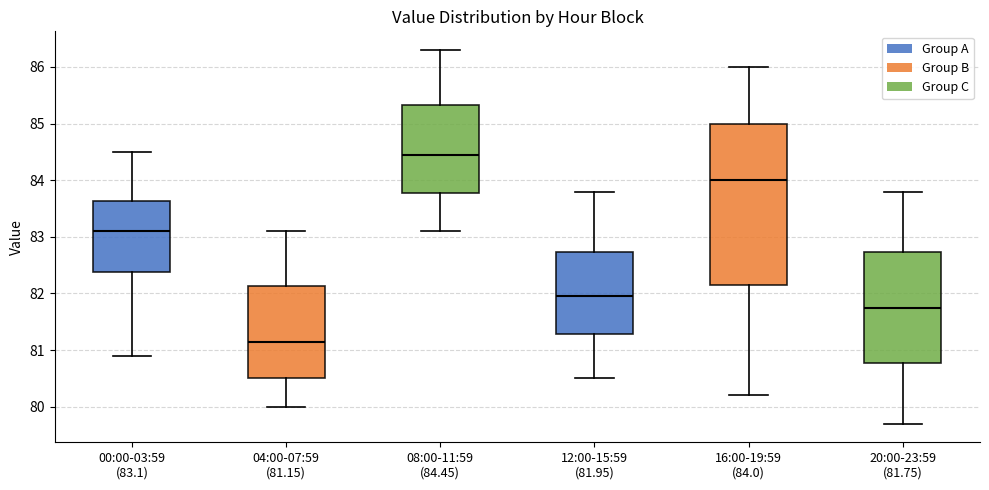

Reading left to right, transcribe this box plot: for each box, give where its median line is, the range the box spans, and where its two whiskers end, as read against the y-axis. The values are not printed on the chart, so give them approximately, as read against the axis.

00:00-03:59 (83.1): median 83.1, box 82.4 to 83.6, whiskers 80.9 to 84.5
04:00-07:59 (81.15): median 81.2, box 80.5 to 82.1, whiskers 80.0 to 83.1
08:00-11:59 (84.45): median 84.5, box 83.8 to 85.3, whiskers 83.1 to 86.3
12:00-15:59 (81.95): median 82.0, box 81.3 to 82.7, whiskers 80.5 to 83.8
16:00-19:59 (84.0): median 84.0, box 82.2 to 85.0, whiskers 80.2 to 86.0
20:00-23:59 (81.75): median 81.8, box 80.8 to 82.7, whiskers 79.7 to 83.8